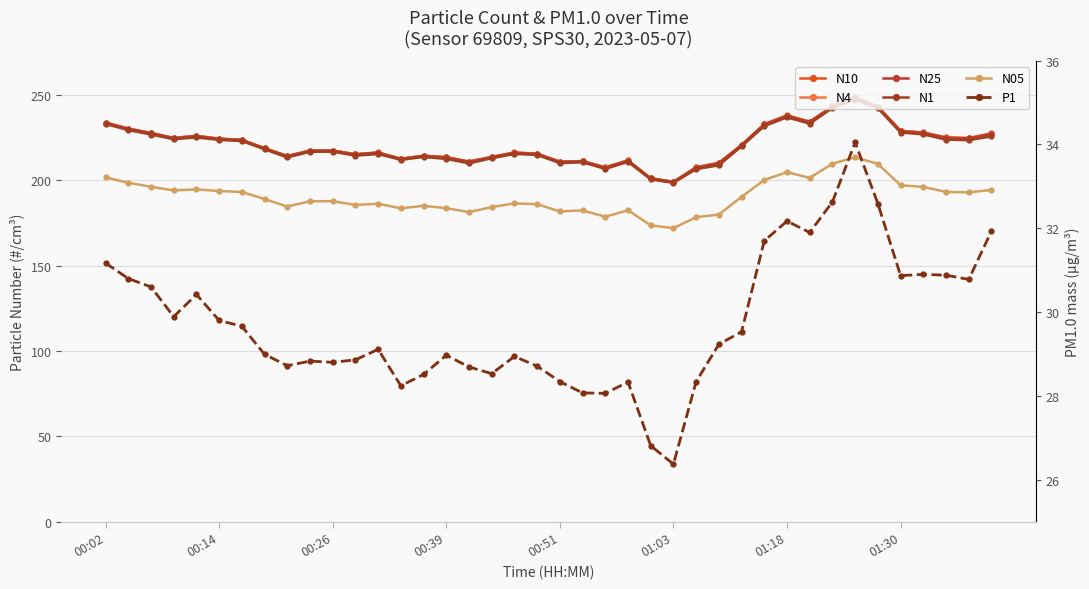

Is the value of N25 at 32 greater than the value of N4 at 17?

Yes